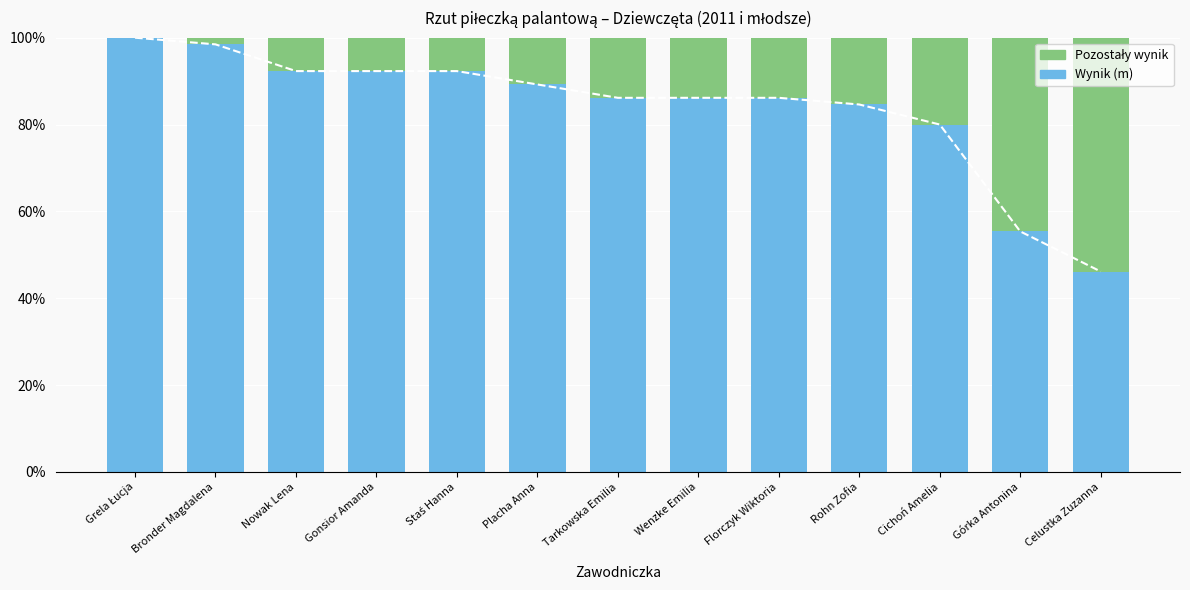

Does the chart contain any negative values?

No